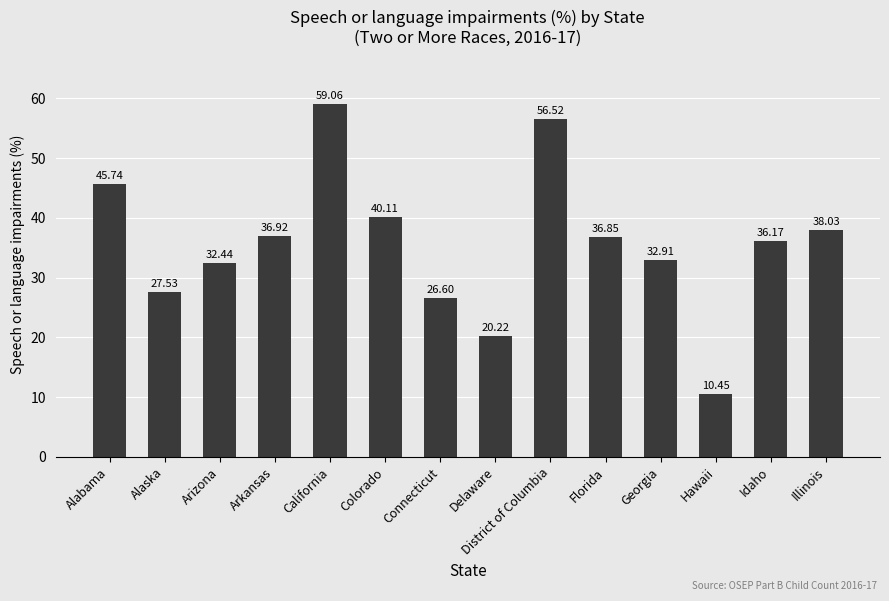

Which has a higher value, Florida or Delaware?

Florida